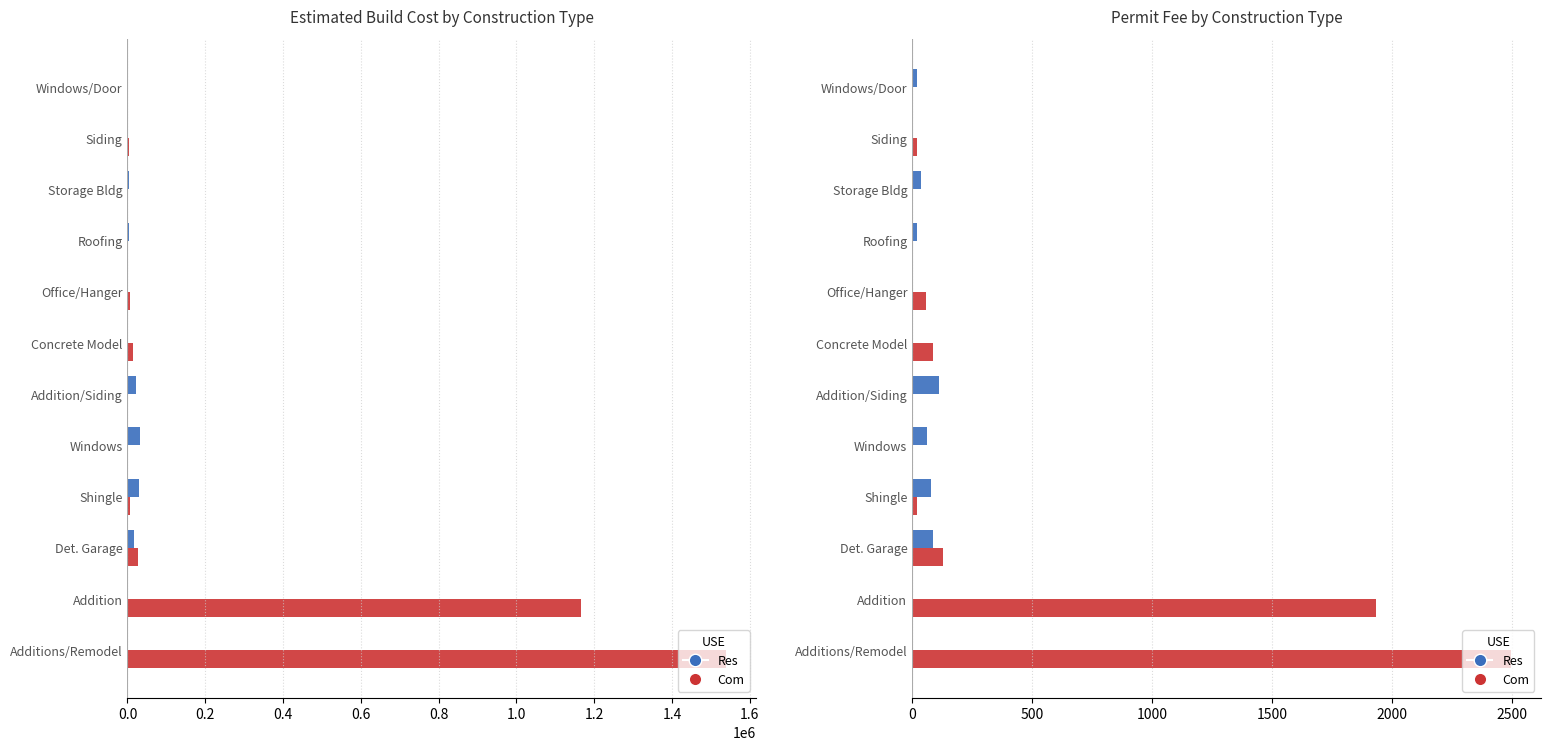

How many positive values does the Res series have?

7